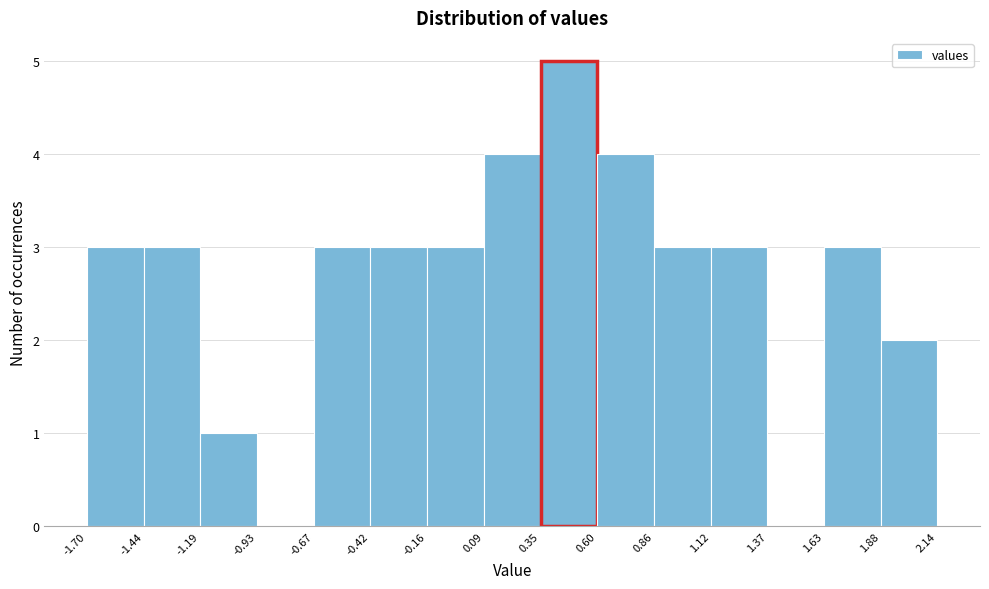

How tall is the bar that spans 0.60 to 0.86 on the x-axis? The values are not printed on the chart, so give them approximately, as read against the axis.

4